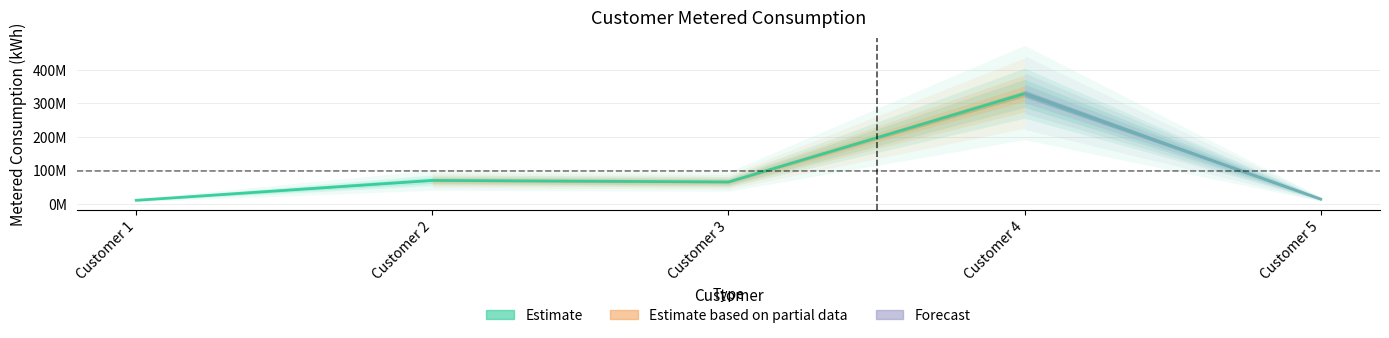

What is the difference between the second highest and minimum values in the Metered Consumption for Transition series?

59395973.5